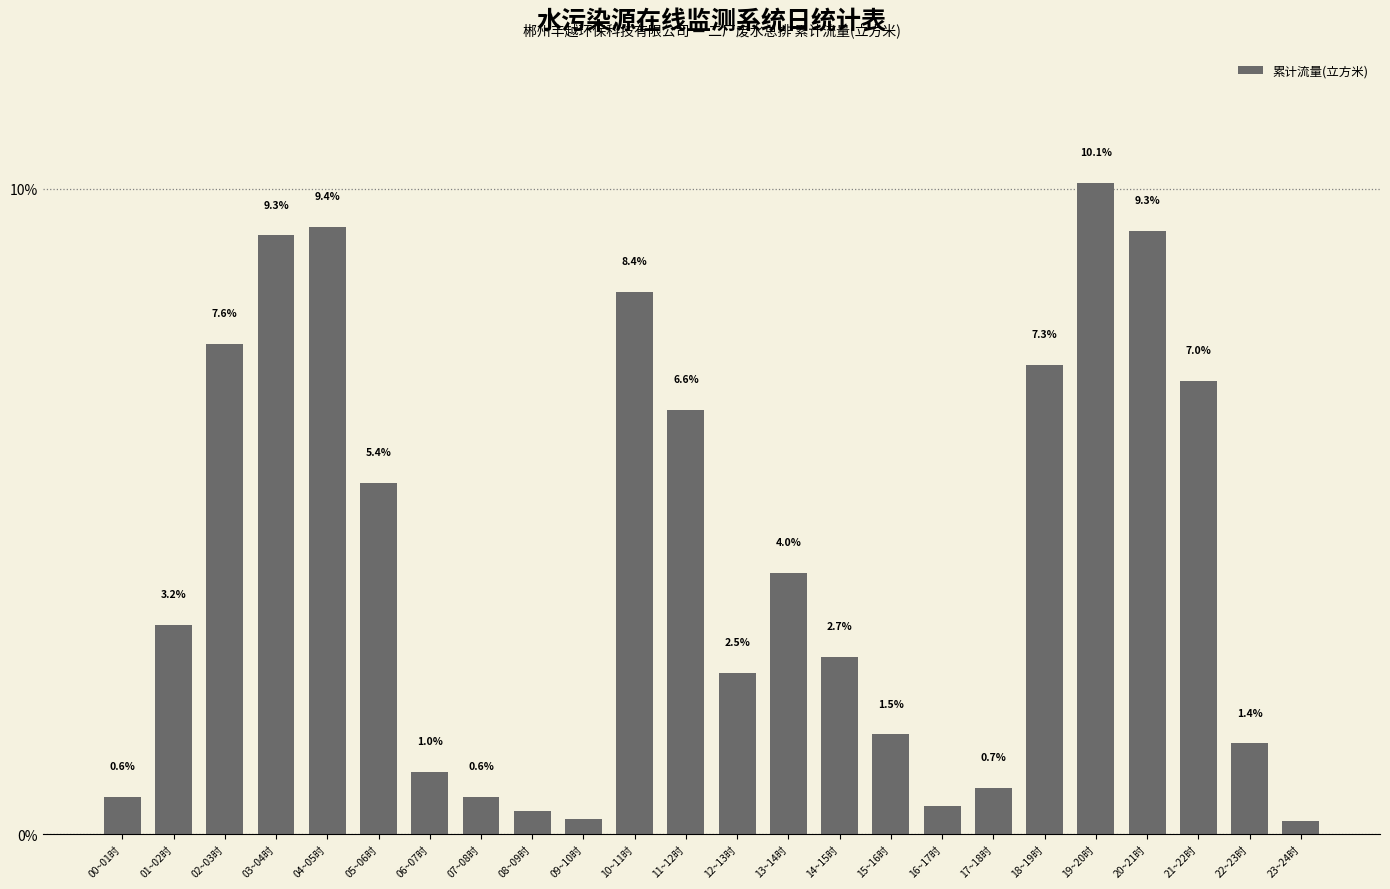

Where does the data first go above 3?

01~02时